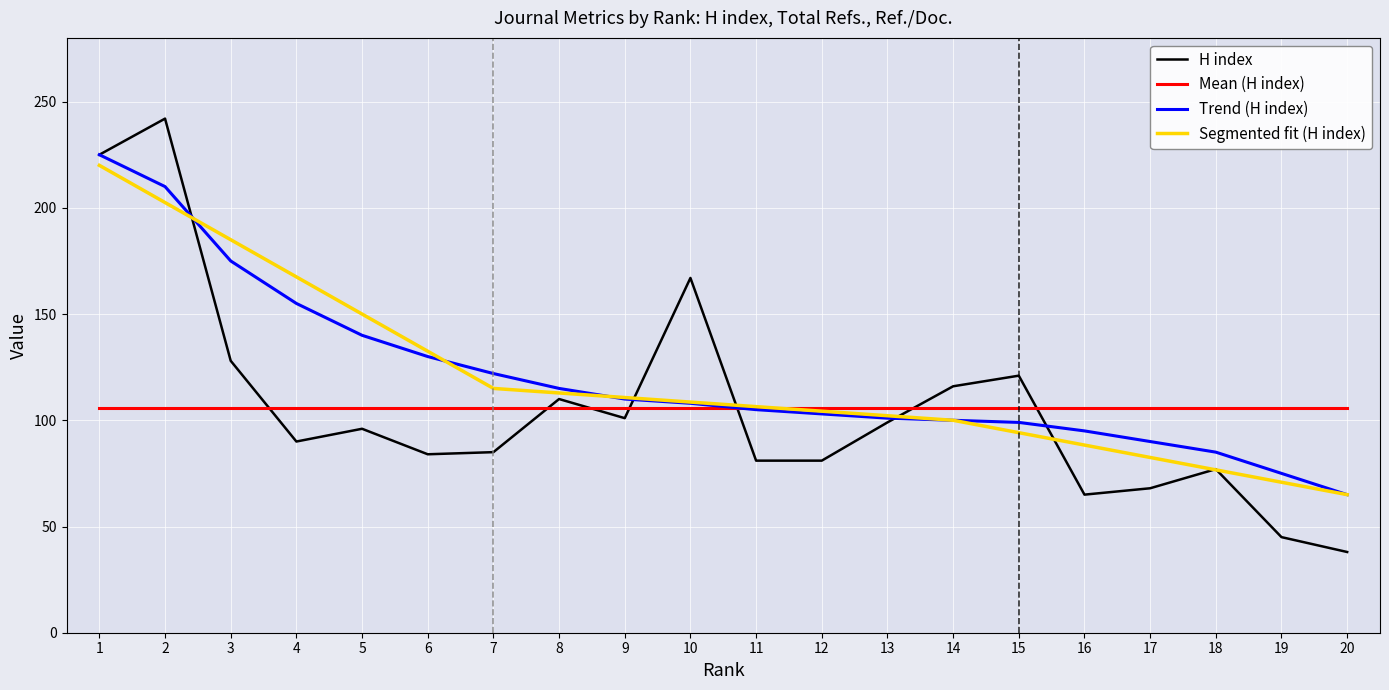

True or false: H index and Loess (H index smoothed) intersect in this chart.

True